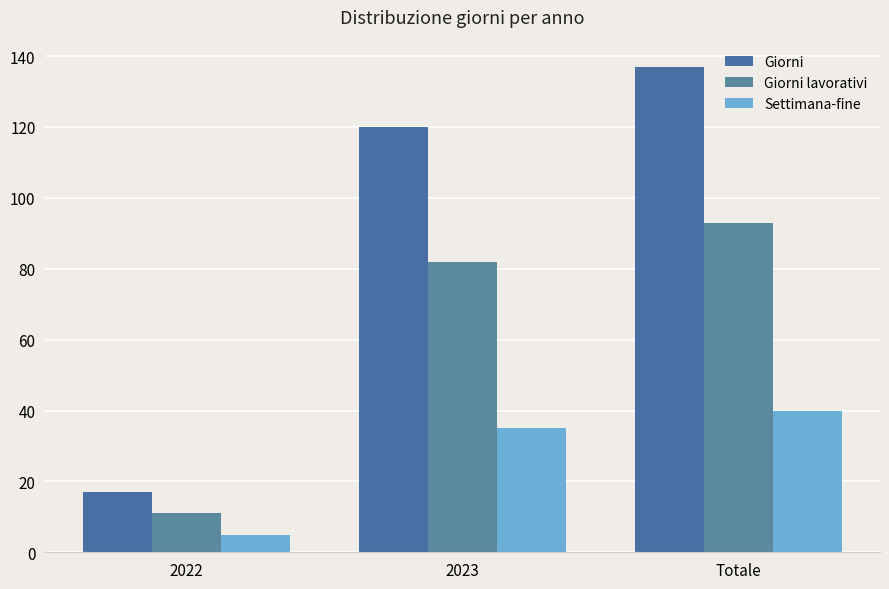

What is the sum of the Giorni values at 2023 and 2022?

137